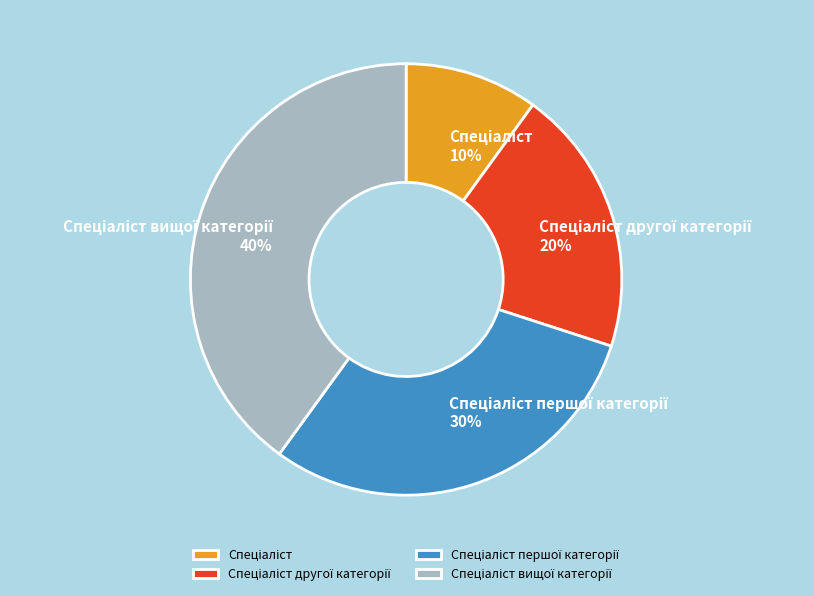

Is there a majority slice in this chart?

No